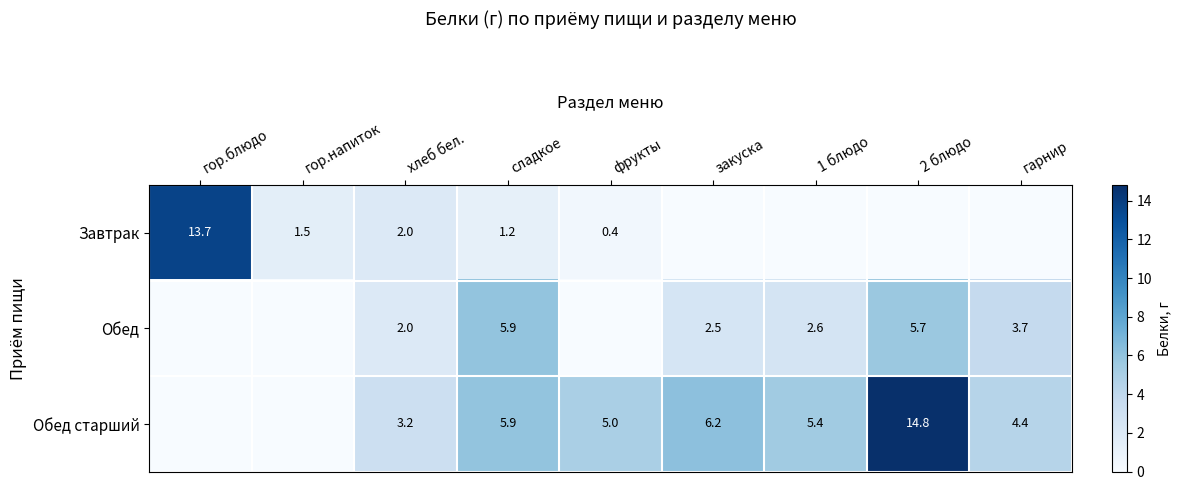

Is the value of Обед старший at 2 блюдо greater than the value of Завтрак at хлеб бел.?

Yes